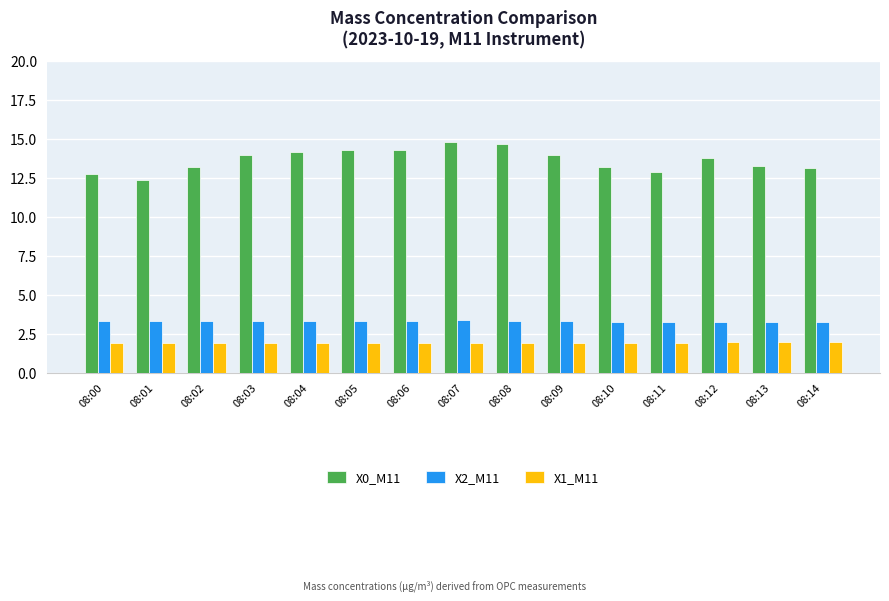

What is the spread (max minus min) of values at 08:04?

12.3